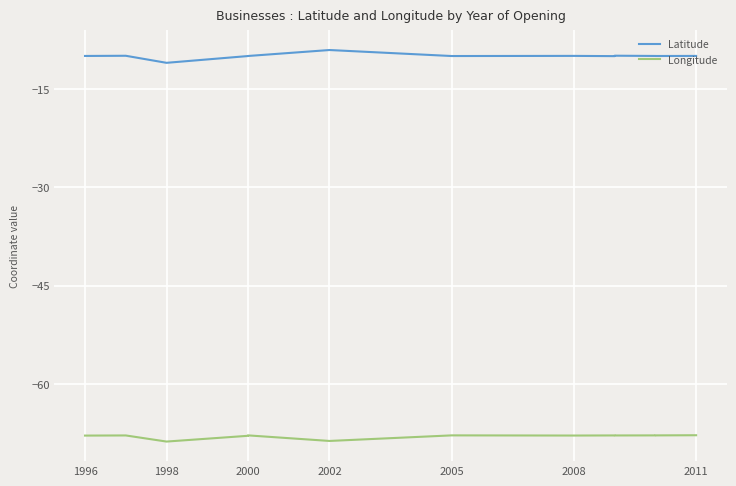

How many interior local peaks does the Latitude series have?

4